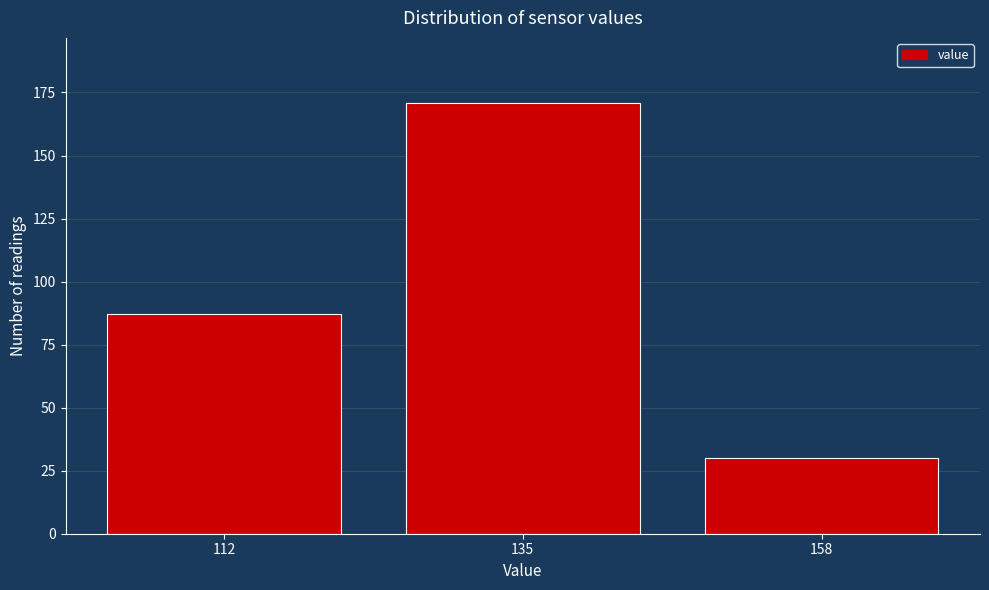

Reading left to right, list all the values displayed in this chart.

112=87	135=171	158=30